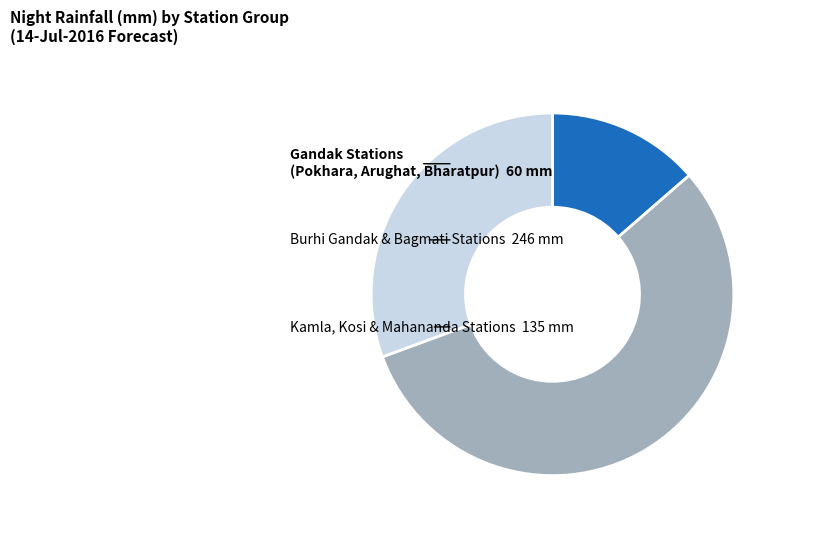

Is there any slice that represents more than half of the pie?

Yes